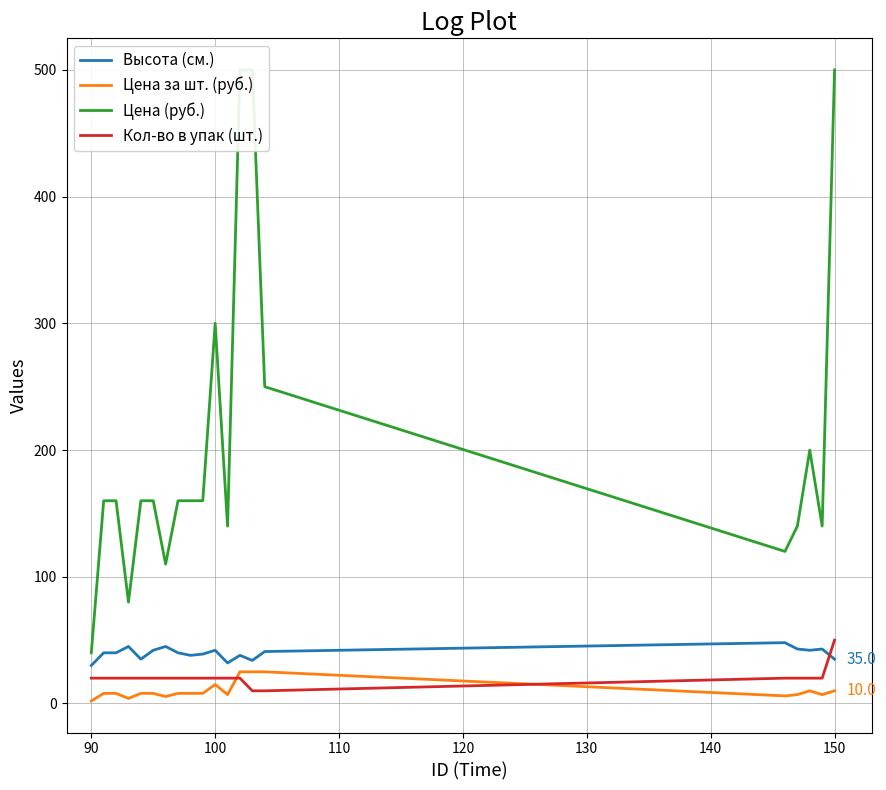

List the series in order of their peak value, lowest first.

Цена за шт. (руб.), Высота (см.), Кол-во в упак (шт.), Цена (руб.)